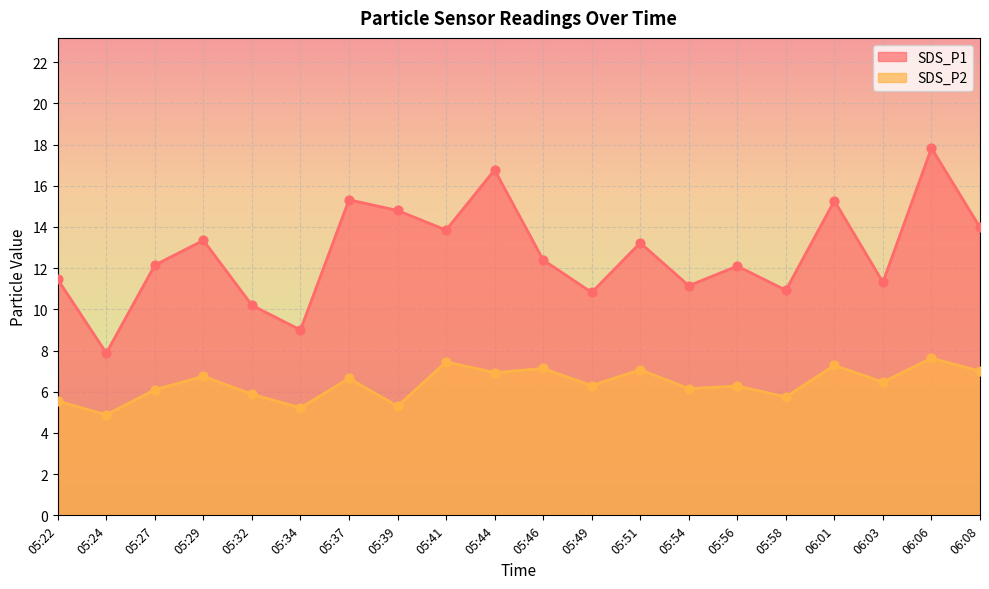

At how many categories does at least one series exceed 9?

18